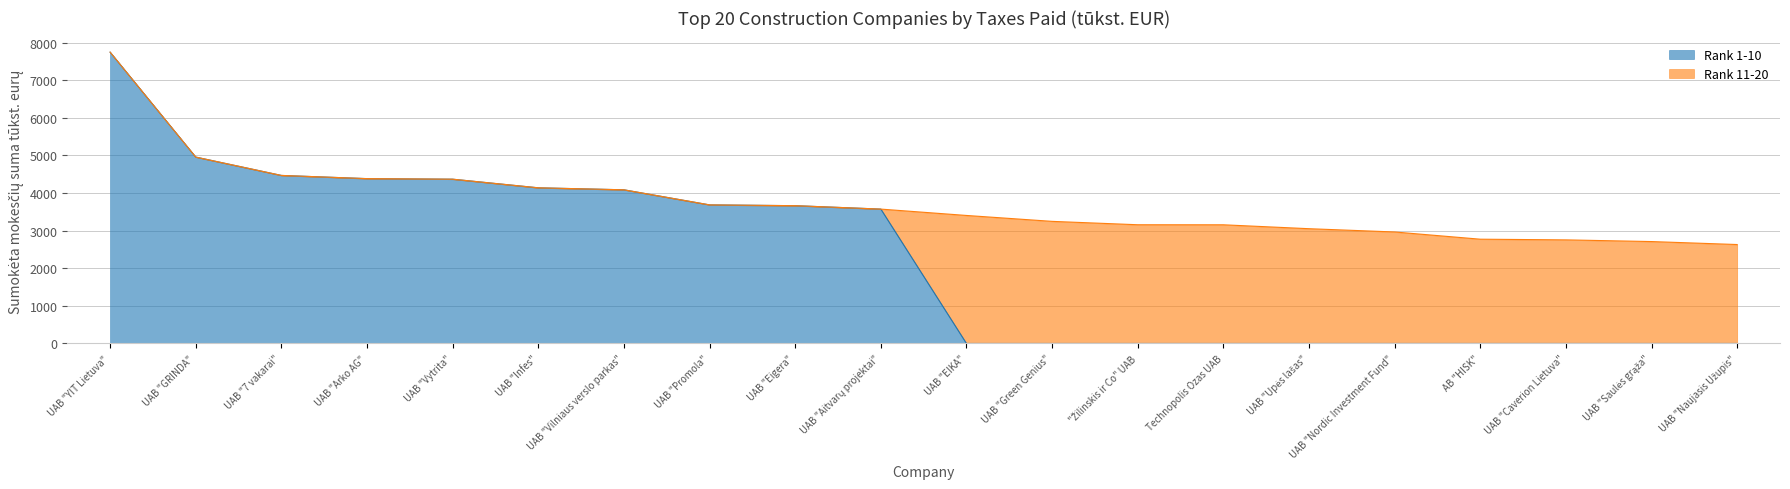

How many lines are shown in the chart?

2